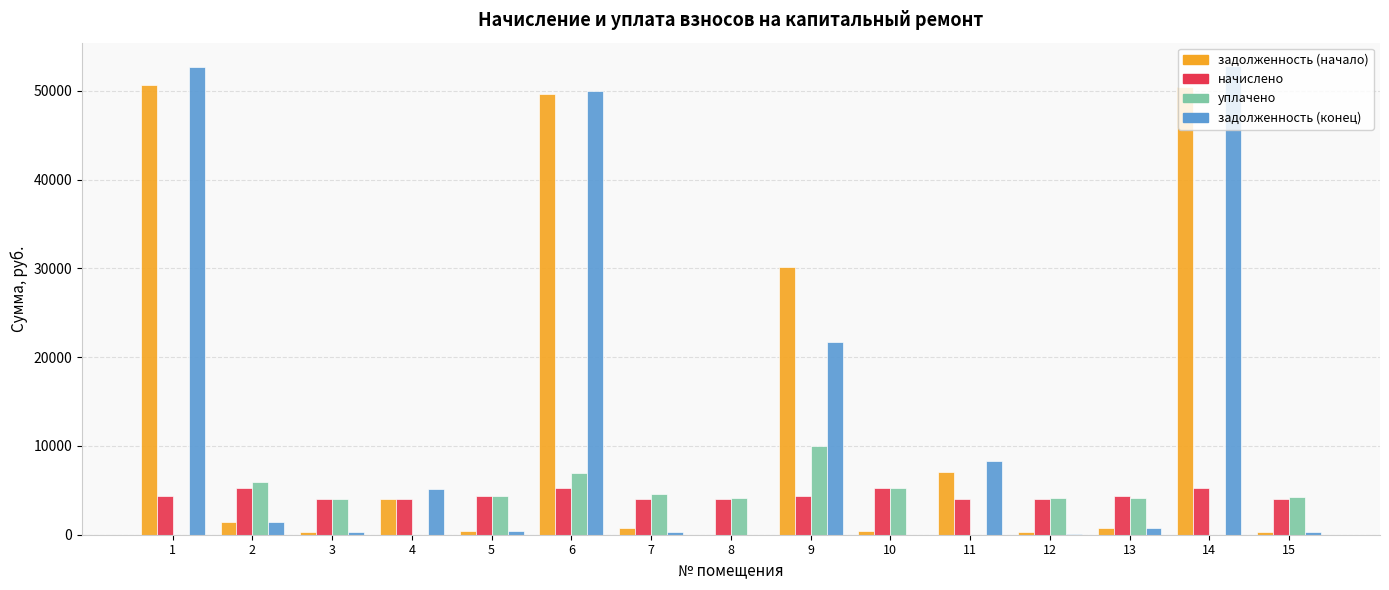

What is the total value across all series at 1?

107765.4